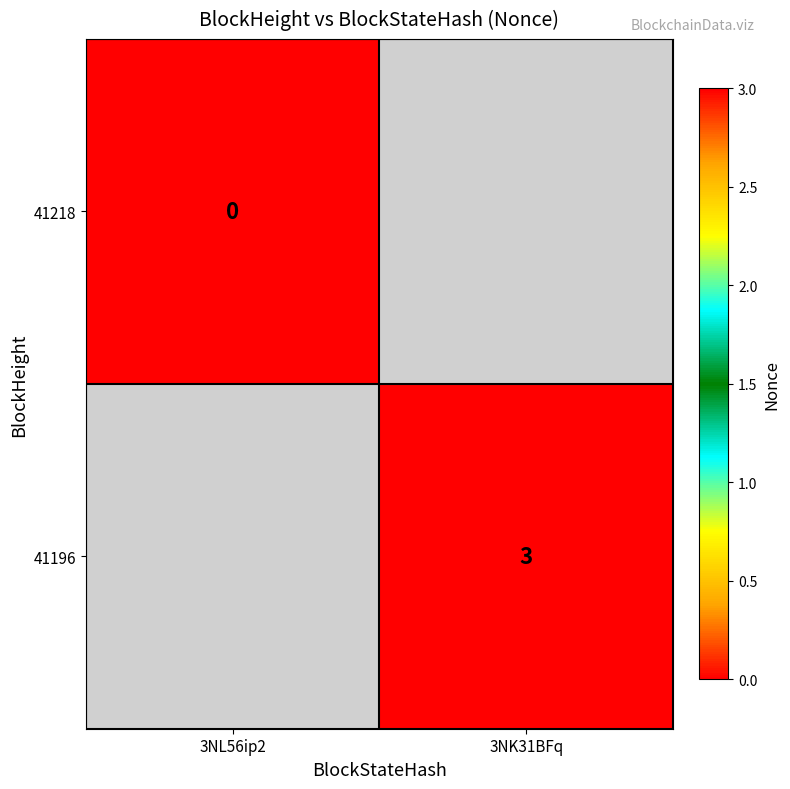

Is it true that 41196 equals 5 at 3NK31BFq?

False